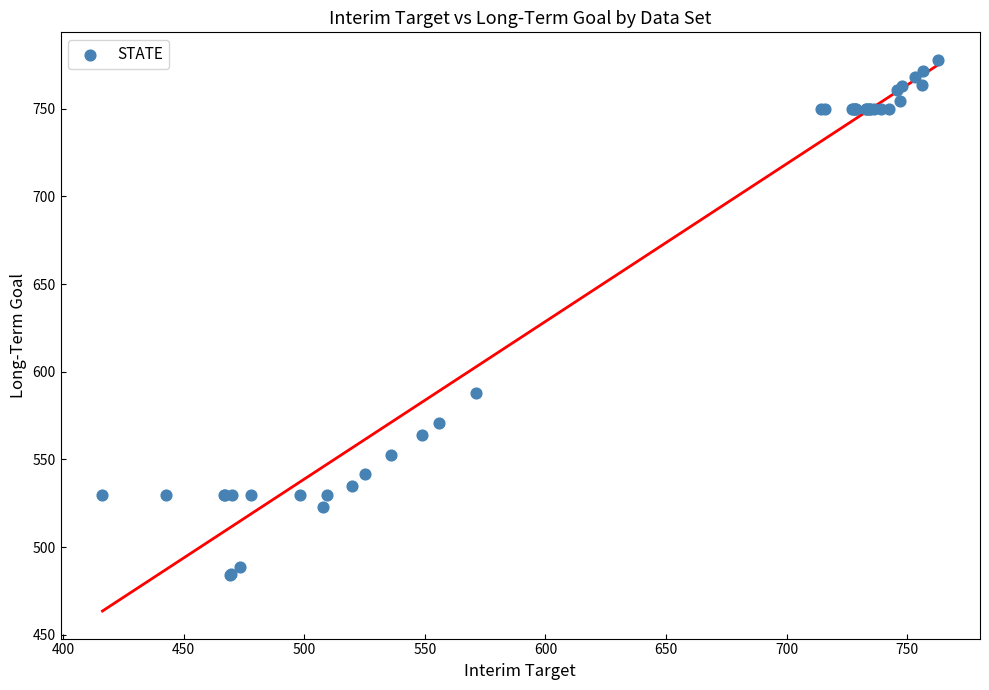

What Y value in the scatter plot is closest to 631?

587.7